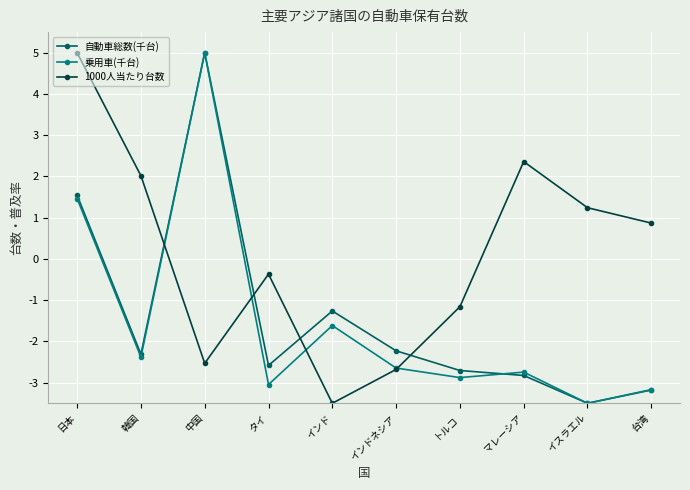

List the labels in order of 1000人当たり台数 value, largest first.

日本, マレーシア, 韓国, イスラエル, 台湾, タイ, トルコ, 中国, インドネシア, インド